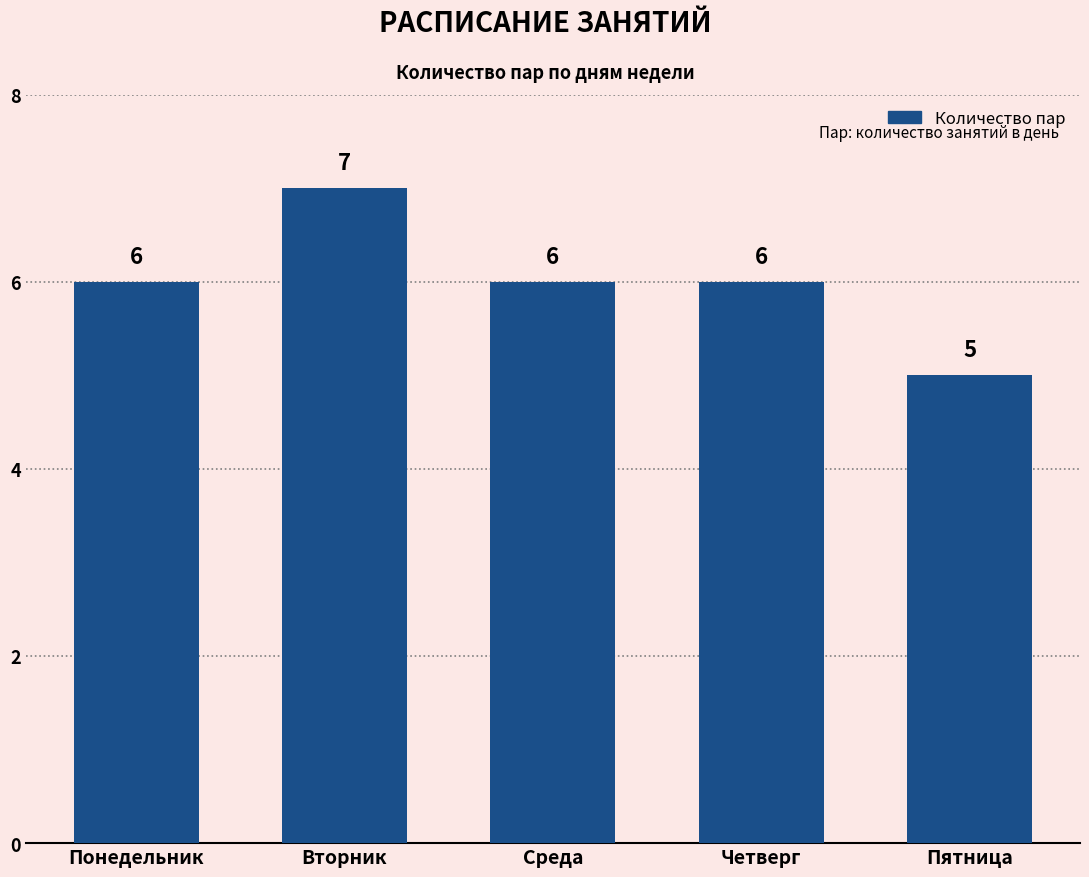

What is the sum of the values at Пятница and Вторник?

12